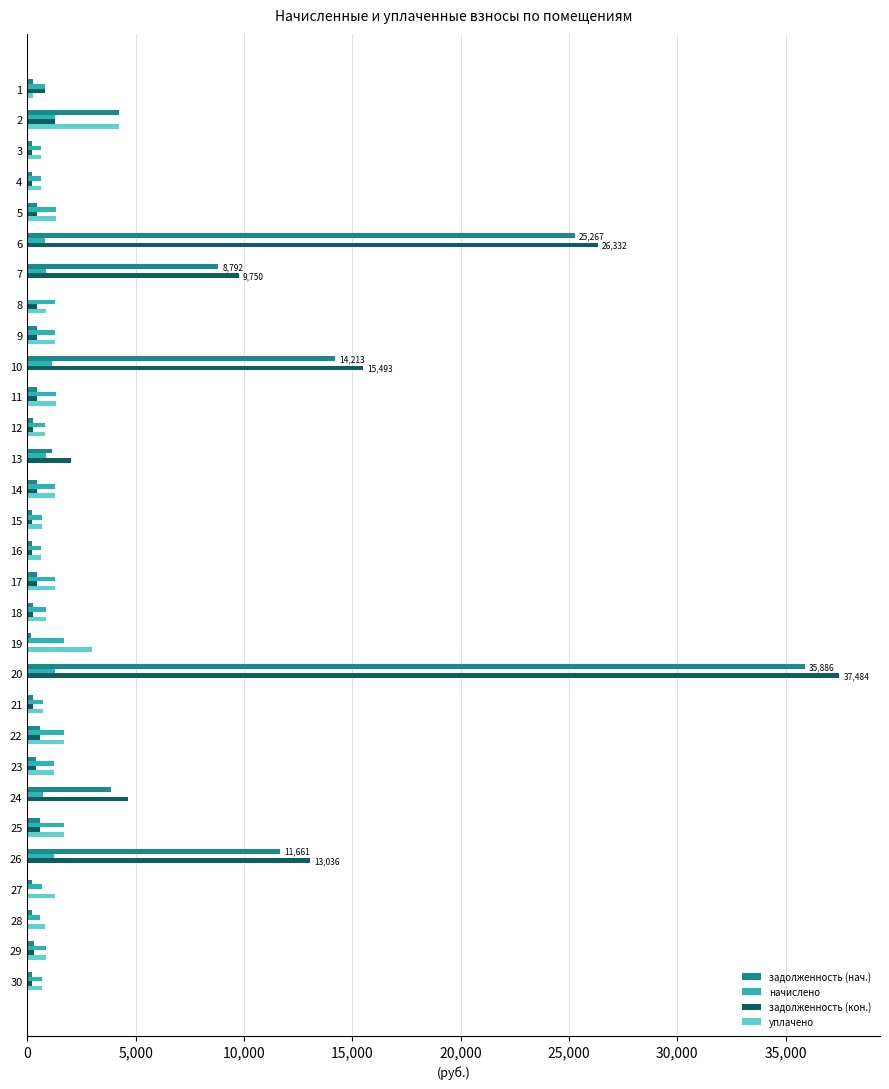

What is the total value across all series at 12?

2213.3